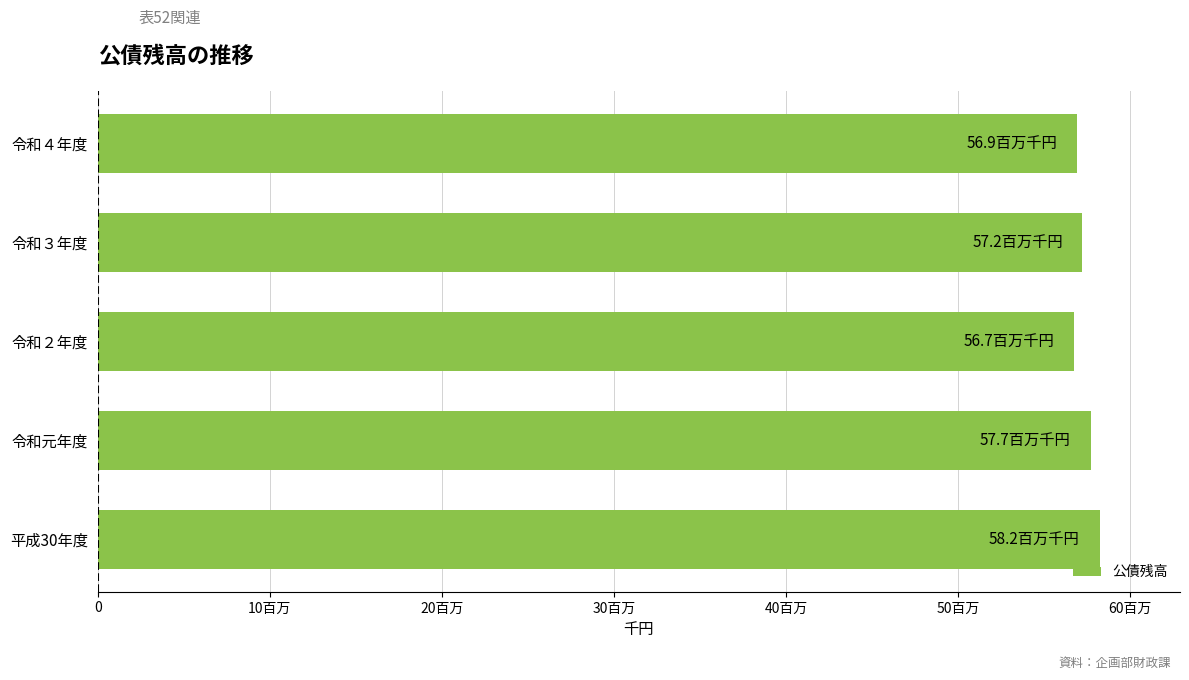

Does the chart contain any negative values?

No